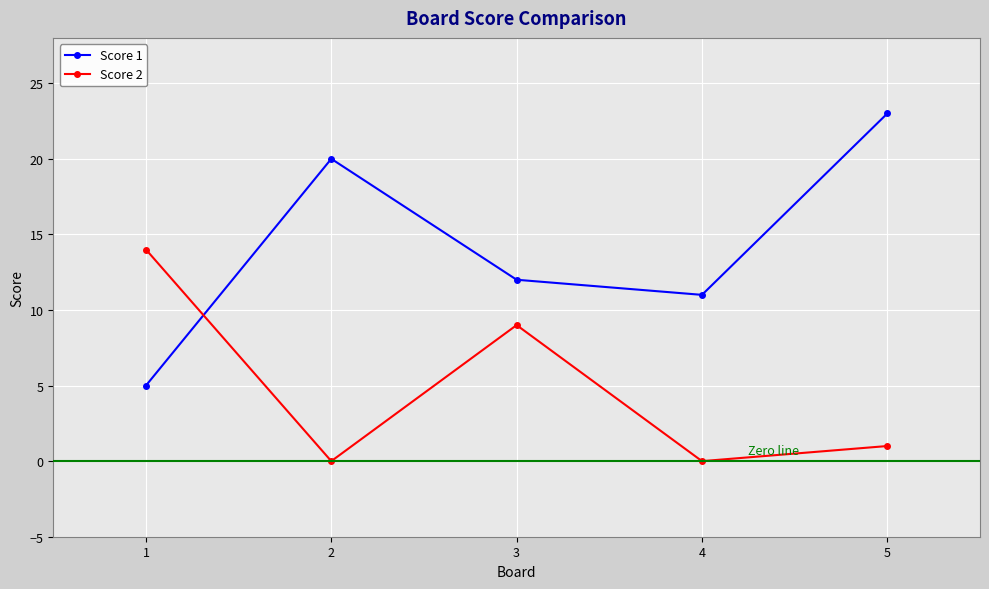

Between 1 and 3, which series saw the biggest shift?

Score 1